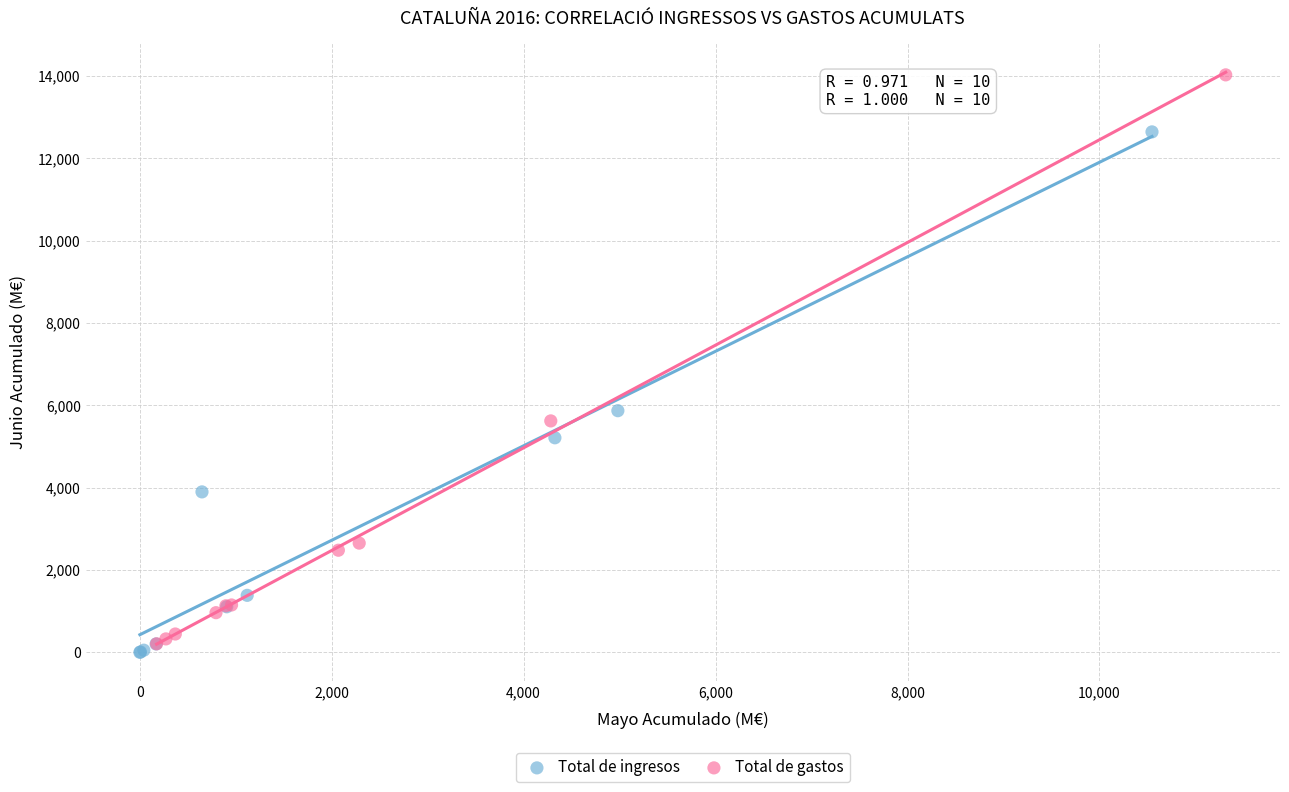

Which series has the largest Y range (max minus min)?

Total de gastos